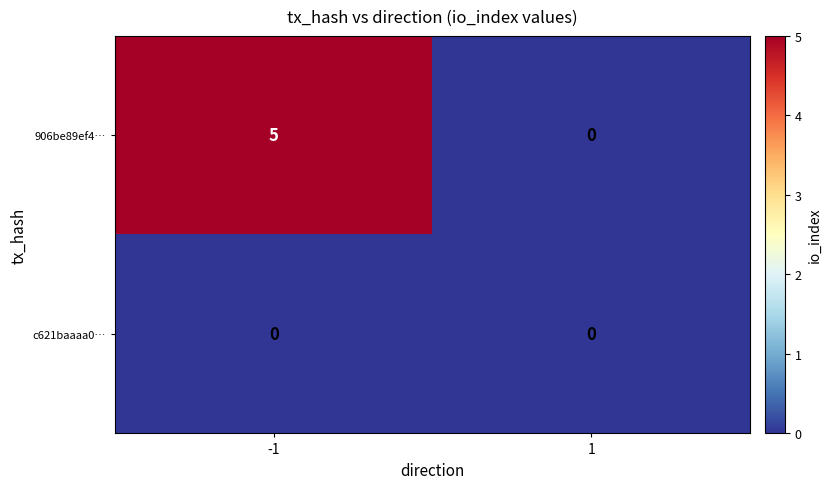

What is the greatest value displayed?

5